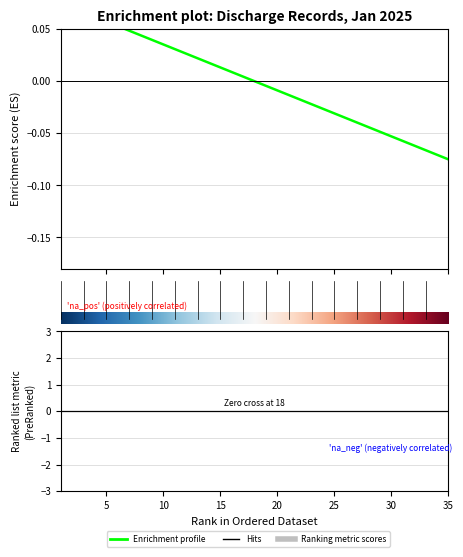

At which category does the chart reach its minimum across all series?

35